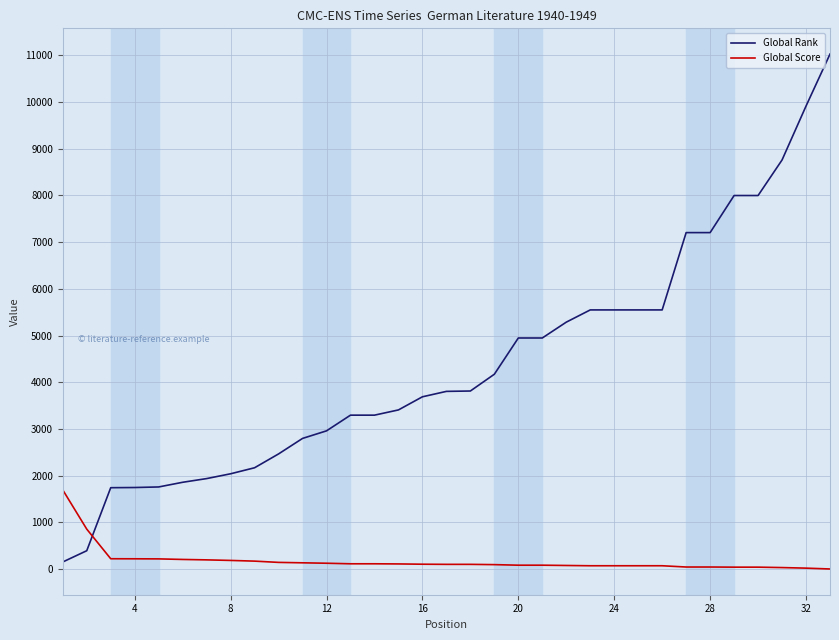

What is the difference between the maximum and minimum values in the Global Score series?

1692